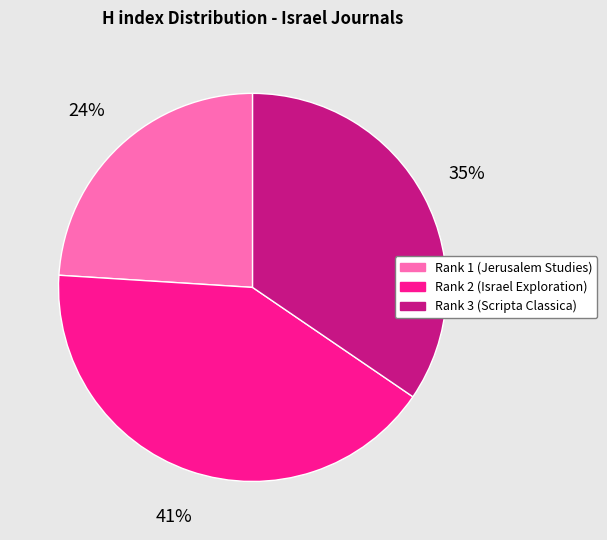

How many segments does this pie chart have?

3